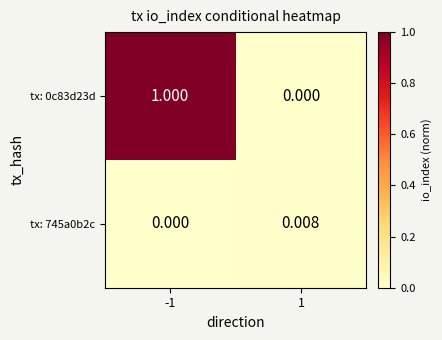

At 1, list the series in order from smallest to largest.

tx: 0c83d23d, tx: 745a0b2c